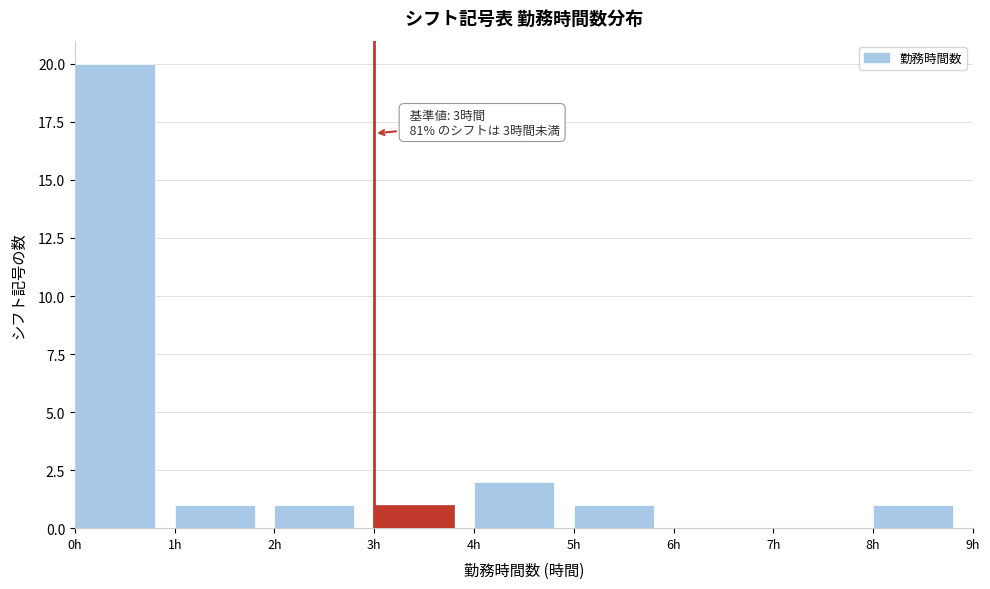

Which range on the x-axis has the tallest bar?

0 to 1